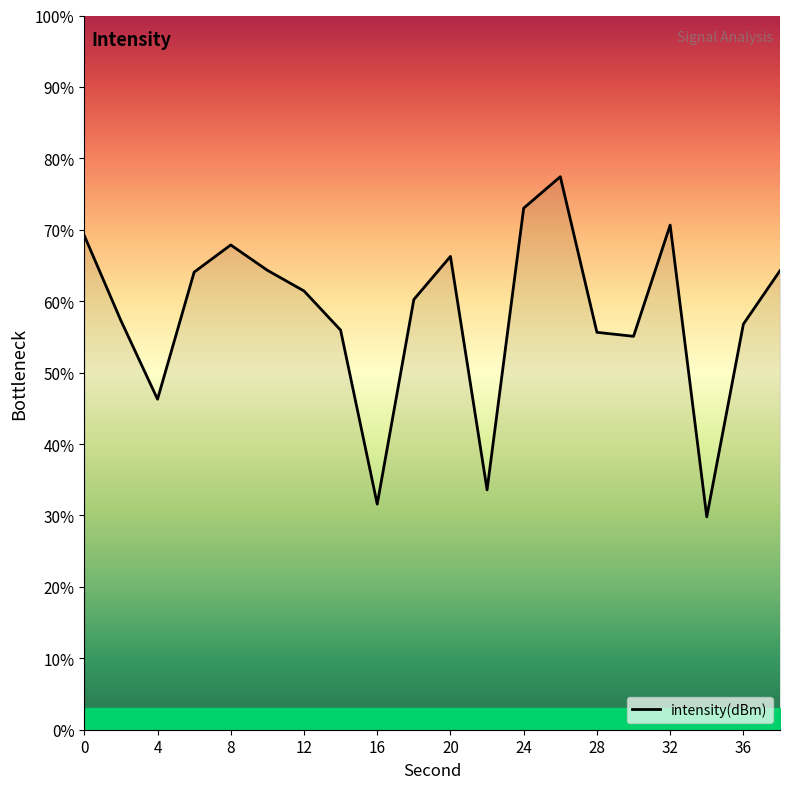

What is the smallest value displayed?

29.8